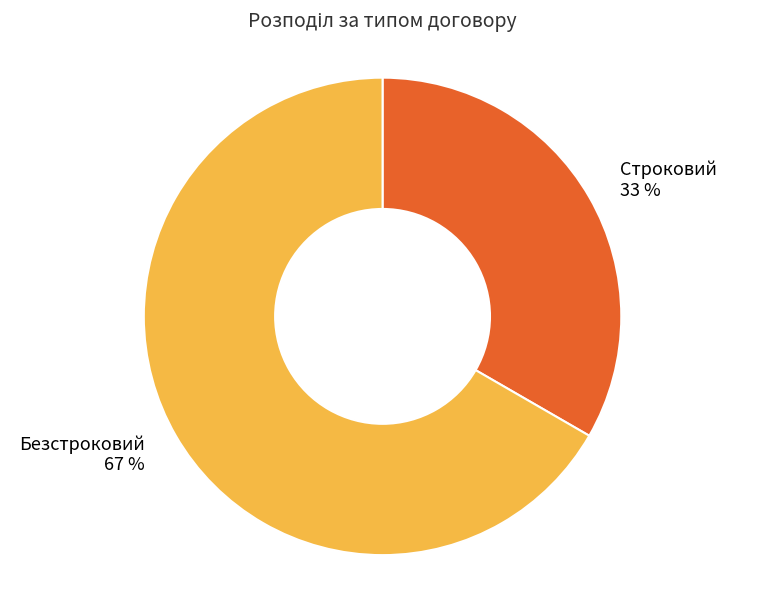

Do Строковий and Безстроковий together represent more than half of the pie?

Yes